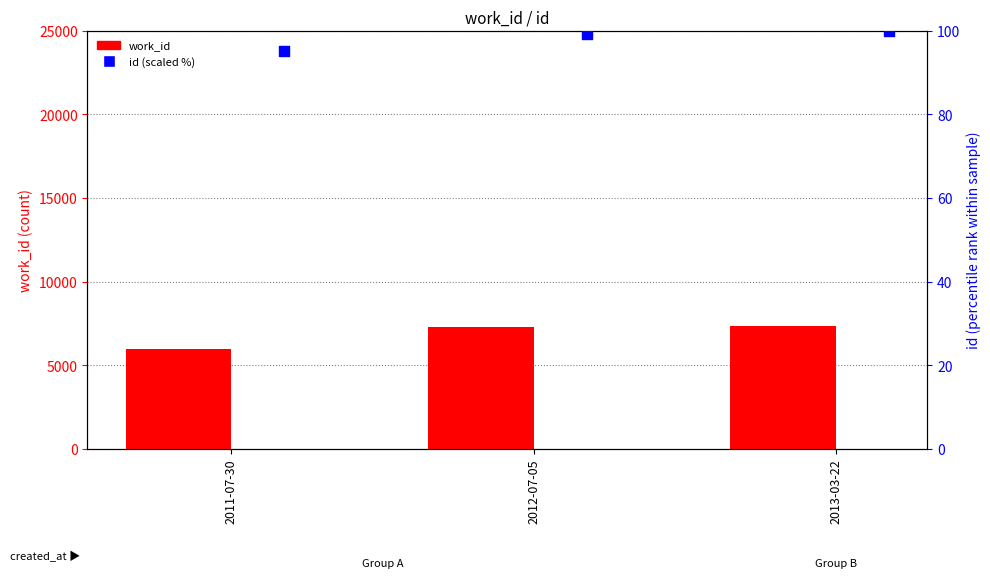

Which series contains the highest Y value?

work_id